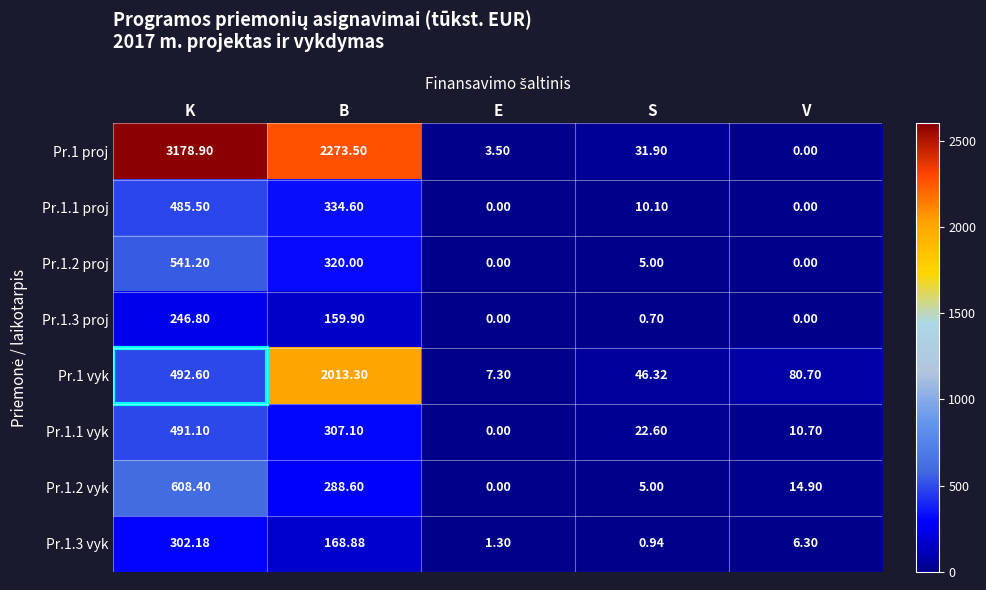

Which category has the highest value across all series?

K